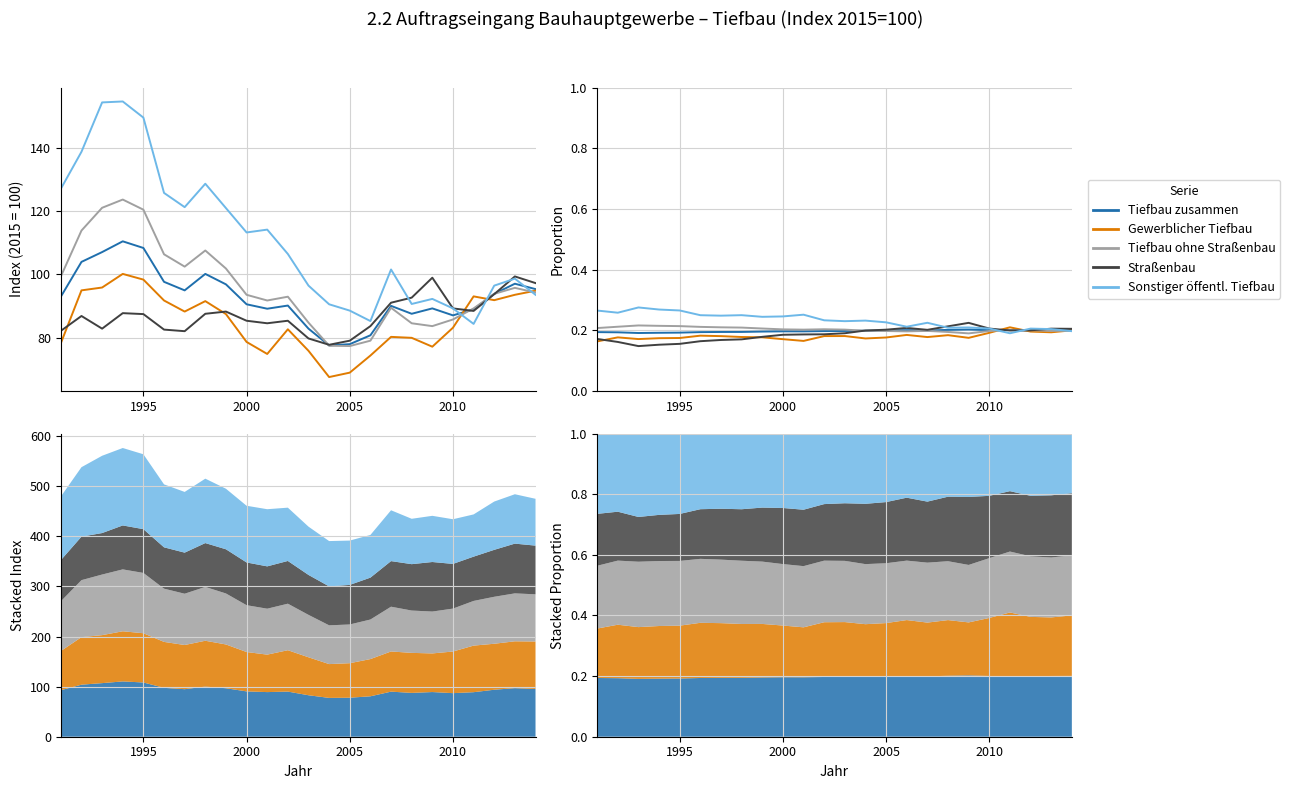

How many categories are shown in the chart?

24